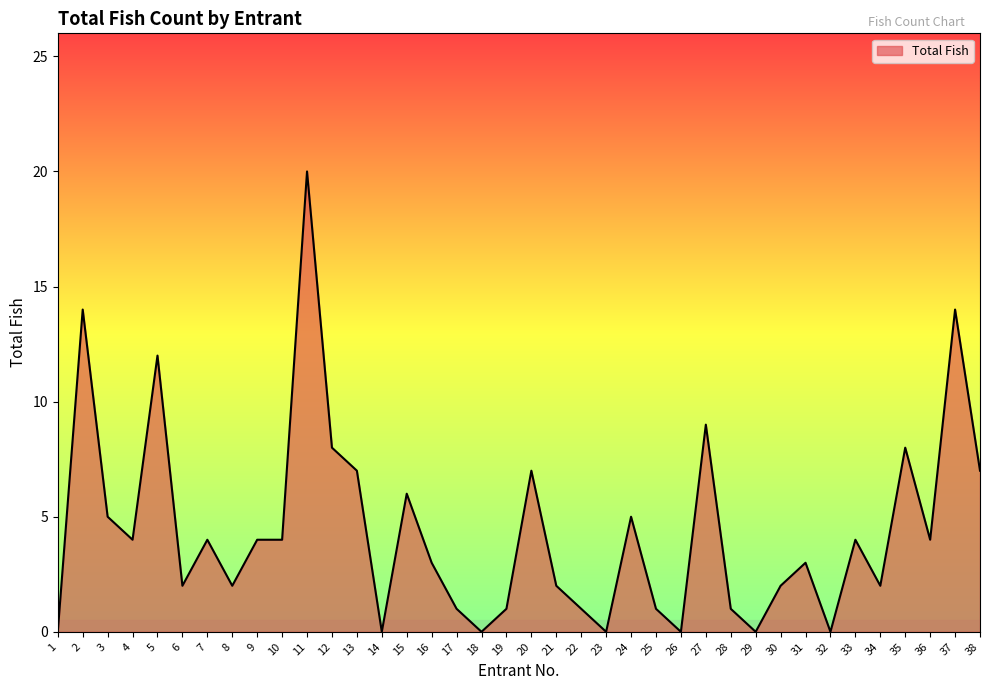

What value does the data have at 36?

4